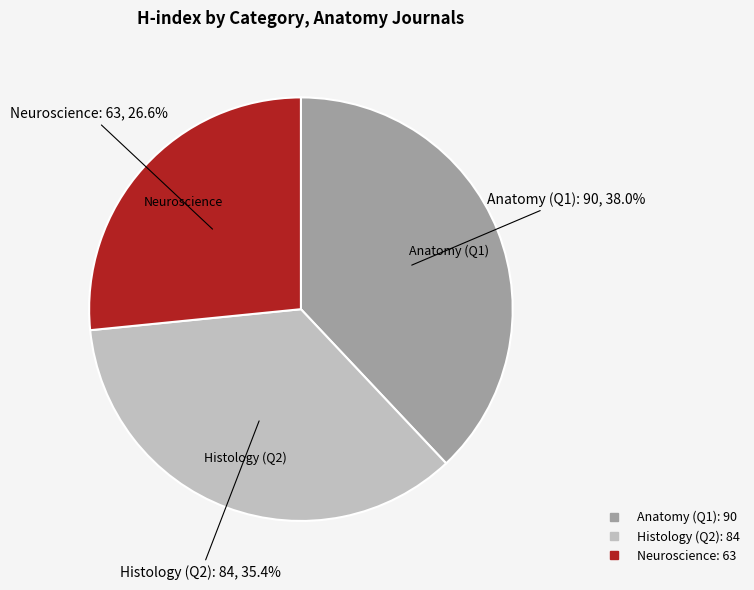

How many segments does this pie chart have?

3